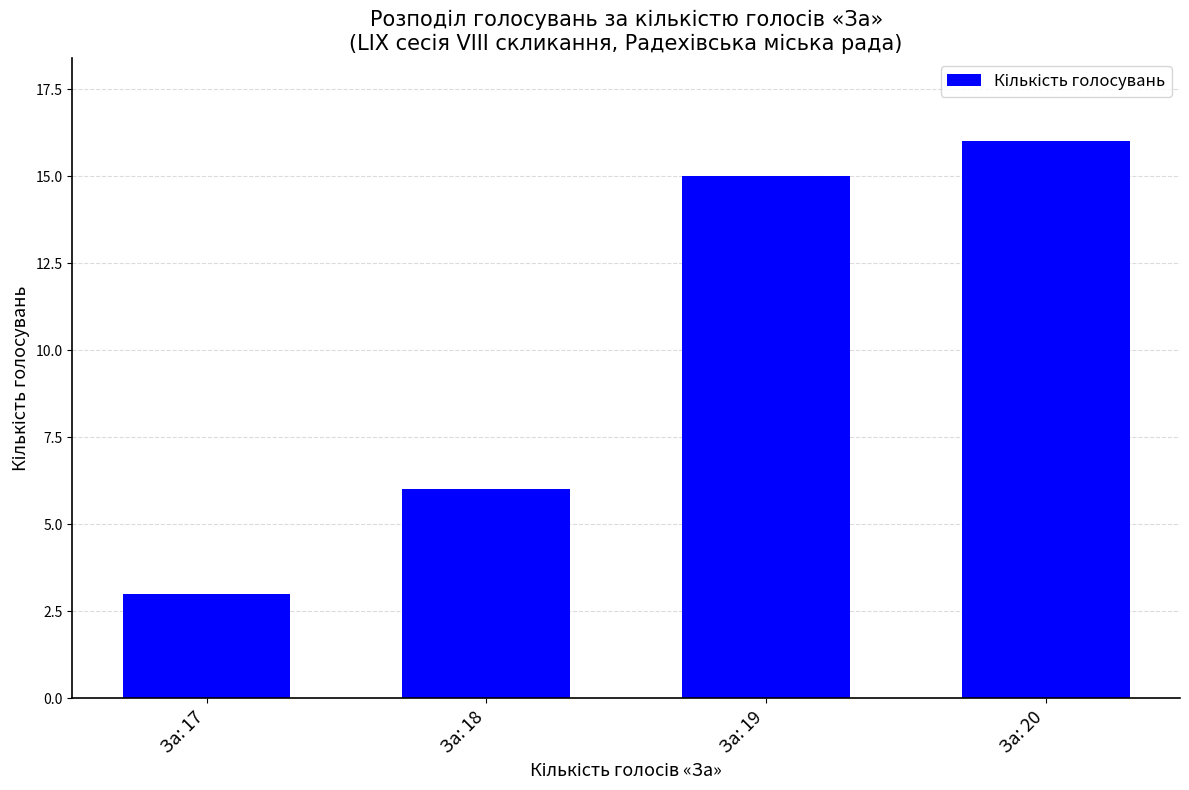

What is the value of the 1st bar from the left?

3